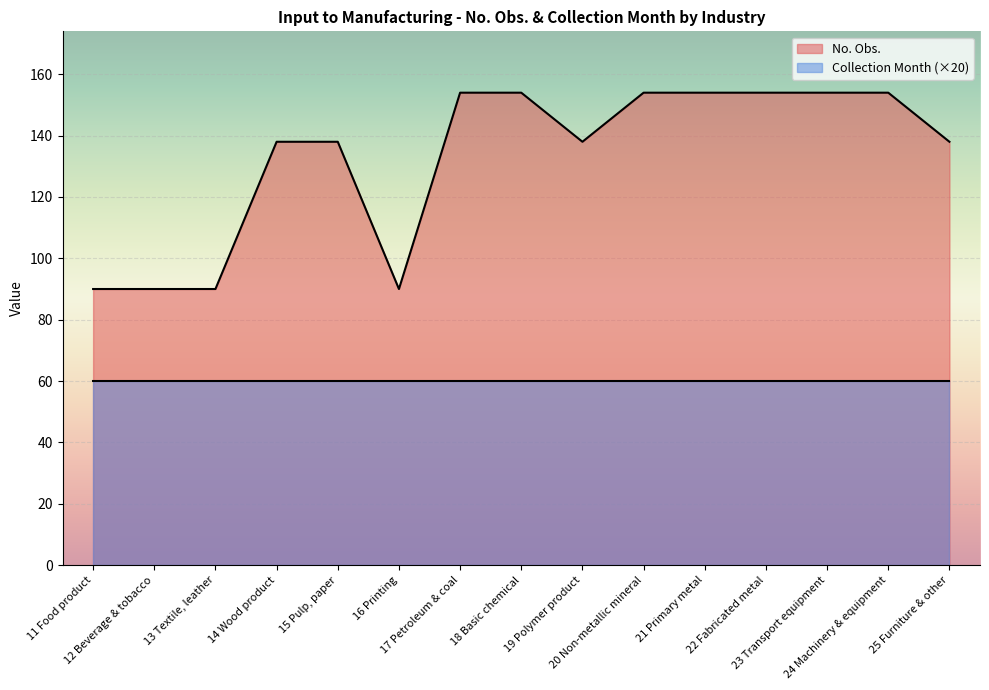

At which label is the value closest to 122?

14 Wood product